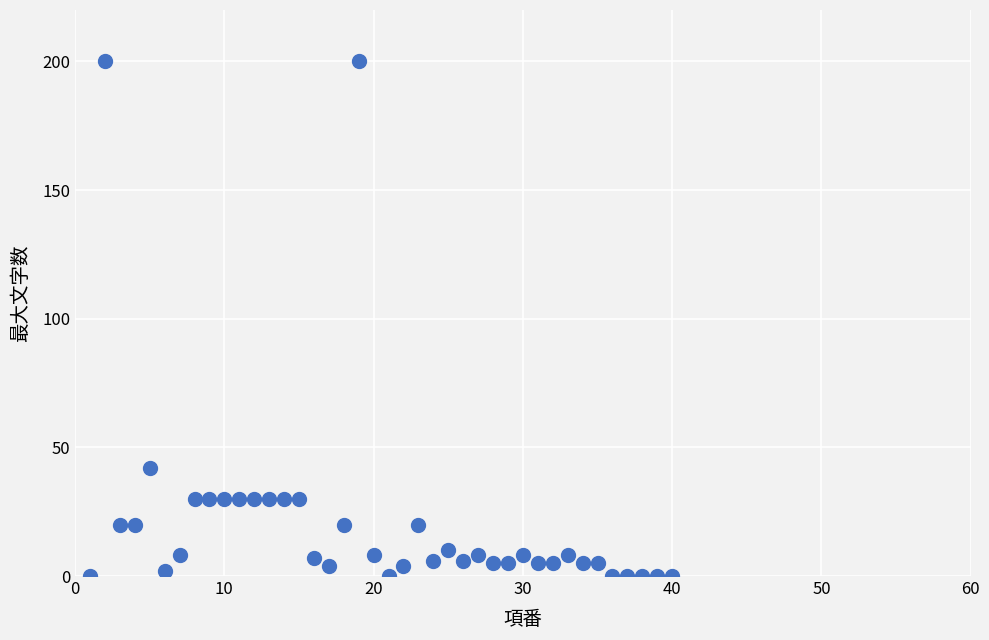

What is the range of X values (max minus min)?

39